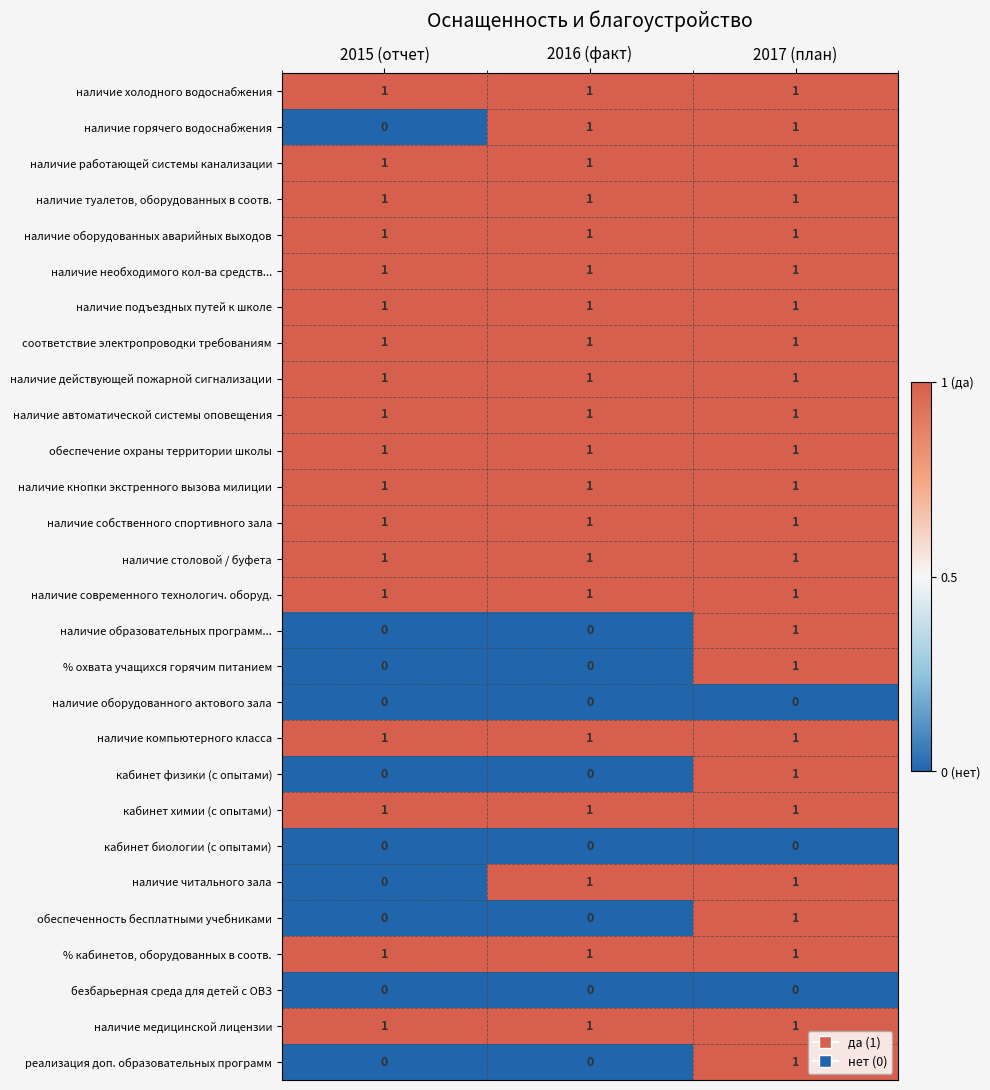

What is the total value across all series at 2017 (план)?

25